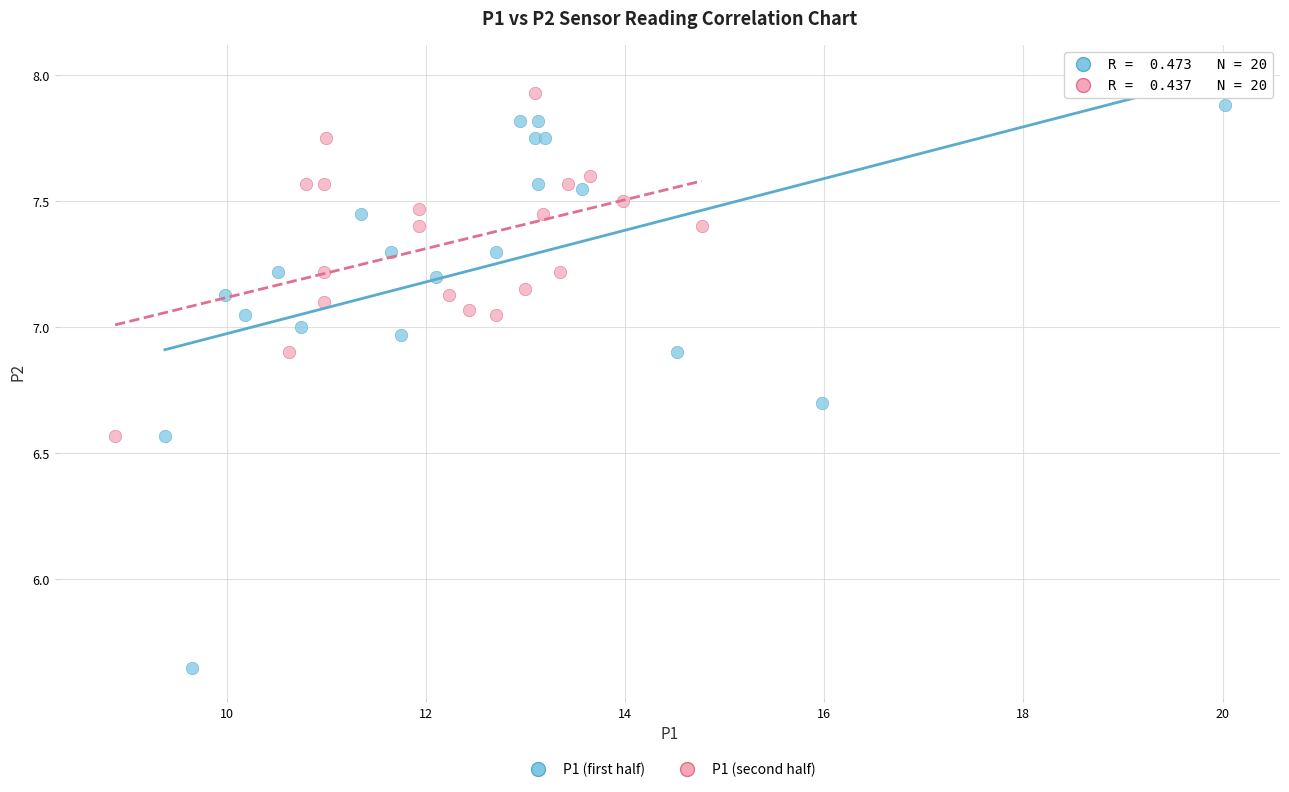

Which series has the widest spread of Y values?

P1 (first half)